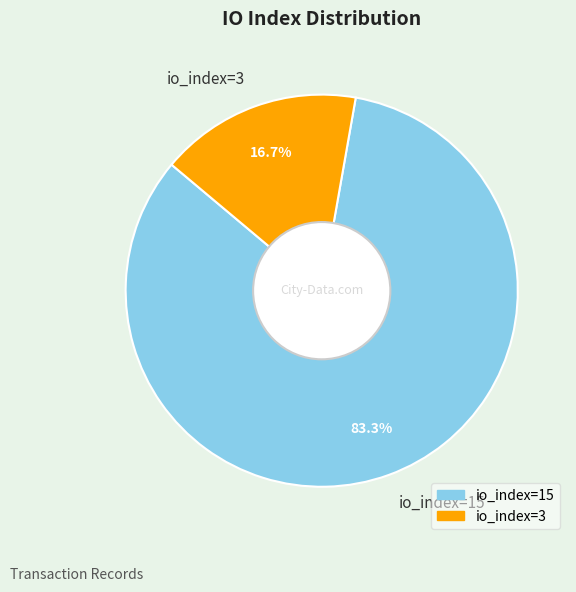

Is there any slice that represents more than half of the pie?

Yes